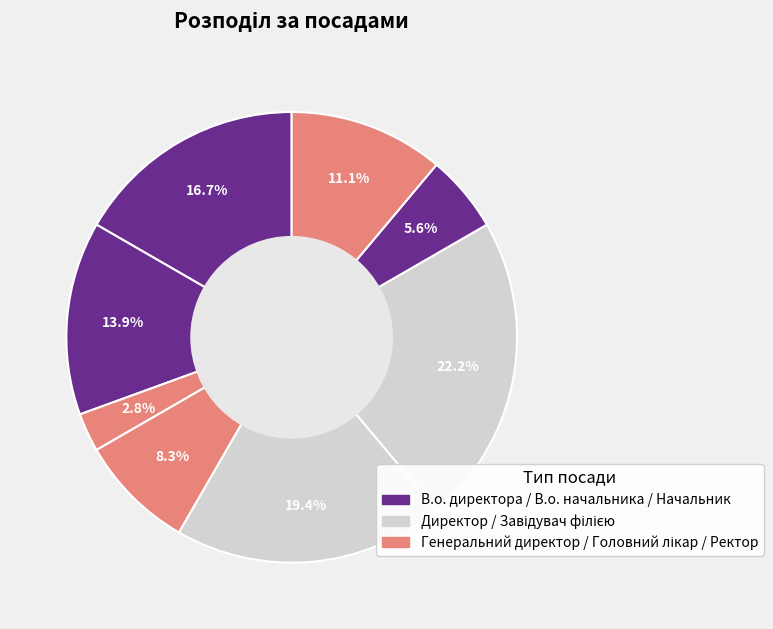

How many segments does this pie chart have?

8